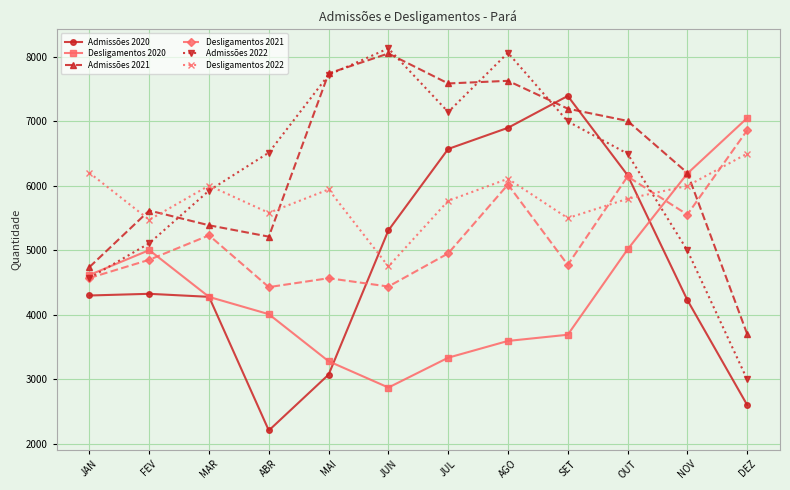

Is the value of Desligamentos 2020 at MAR greater than the value of Admissões 2021 at SET?

No